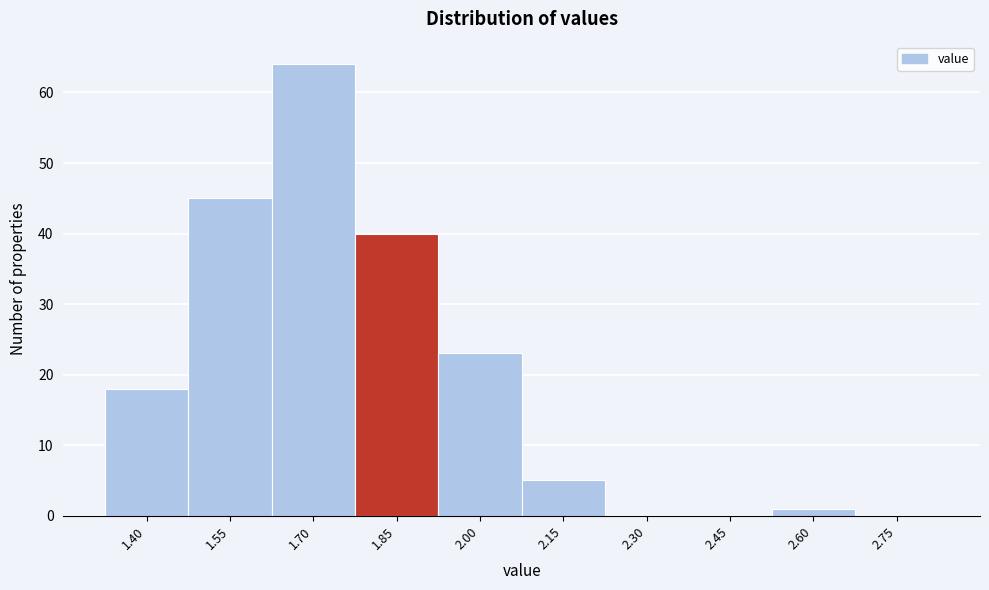

Reading left to right, list all the values displayed in this chart.

1.40=18	1.55=45	1.70=64	1.85=40	2.00=23	2.15=5	2.30=0	2.45=0	2.60=1	2.75=0